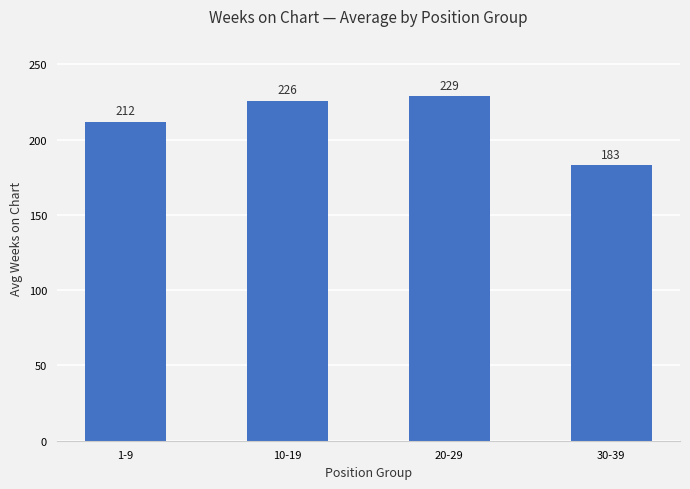

Reading left to right, transcribe all the data shown in this chart.

212	226	229	183